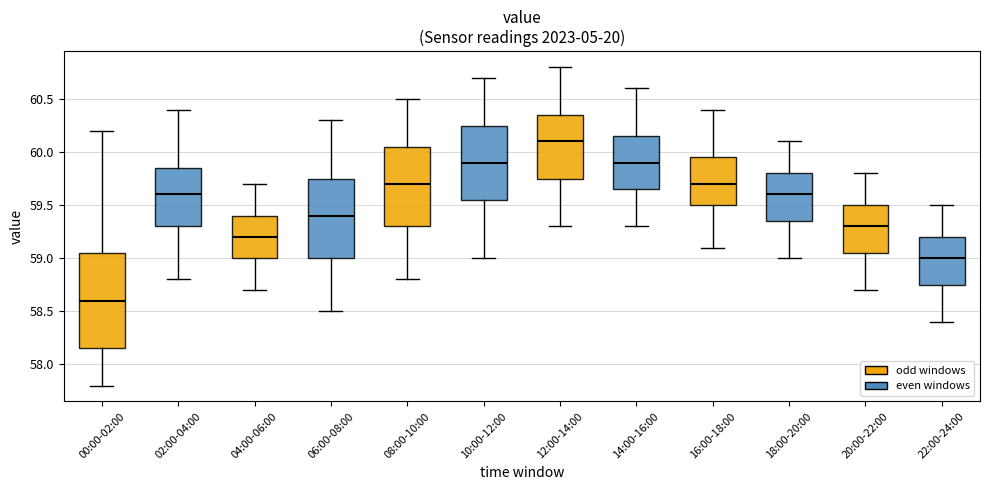

Reading left to right, read every box against the y-axis: the position of its median line, the range the box covers, and the ends of its whiskers. The values are not printed on the chart, so give them approximately, as read against the axis.

00:00-02:00: median 58.60, box 58.15 to 59.05, whiskers 57.80 to 60.20
02:00-04:00: median 59.60, box 59.30 to 59.85, whiskers 58.80 to 60.40
04:00-06:00: median 59.20, box 59.00 to 59.40, whiskers 58.70 to 59.70
06:00-08:00: median 59.40, box 59.00 to 59.75, whiskers 58.50 to 60.30
08:00-10:00: median 59.70, box 59.30 to 60.05, whiskers 58.80 to 60.50
10:00-12:00: median 59.90, box 59.55 to 60.25, whiskers 59.00 to 60.70
12:00-14:00: median 60.10, box 59.75 to 60.35, whiskers 59.30 to 60.80
14:00-16:00: median 59.90, box 59.65 to 60.15, whiskers 59.30 to 60.60
16:00-18:00: median 59.70, box 59.50 to 59.95, whiskers 59.10 to 60.40
18:00-20:00: median 59.60, box 59.35 to 59.80, whiskers 59.00 to 60.10
20:00-22:00: median 59.30, box 59.05 to 59.50, whiskers 58.70 to 59.80
22:00-24:00: median 59.00, box 58.75 to 59.20, whiskers 58.40 to 59.50